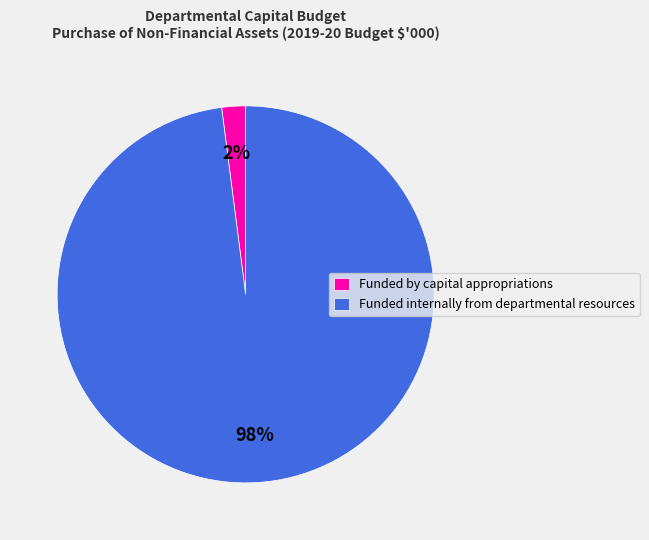

Do Funded internally from departmental resources and Funded by capital appropriations together represent more than half of the pie?

Yes